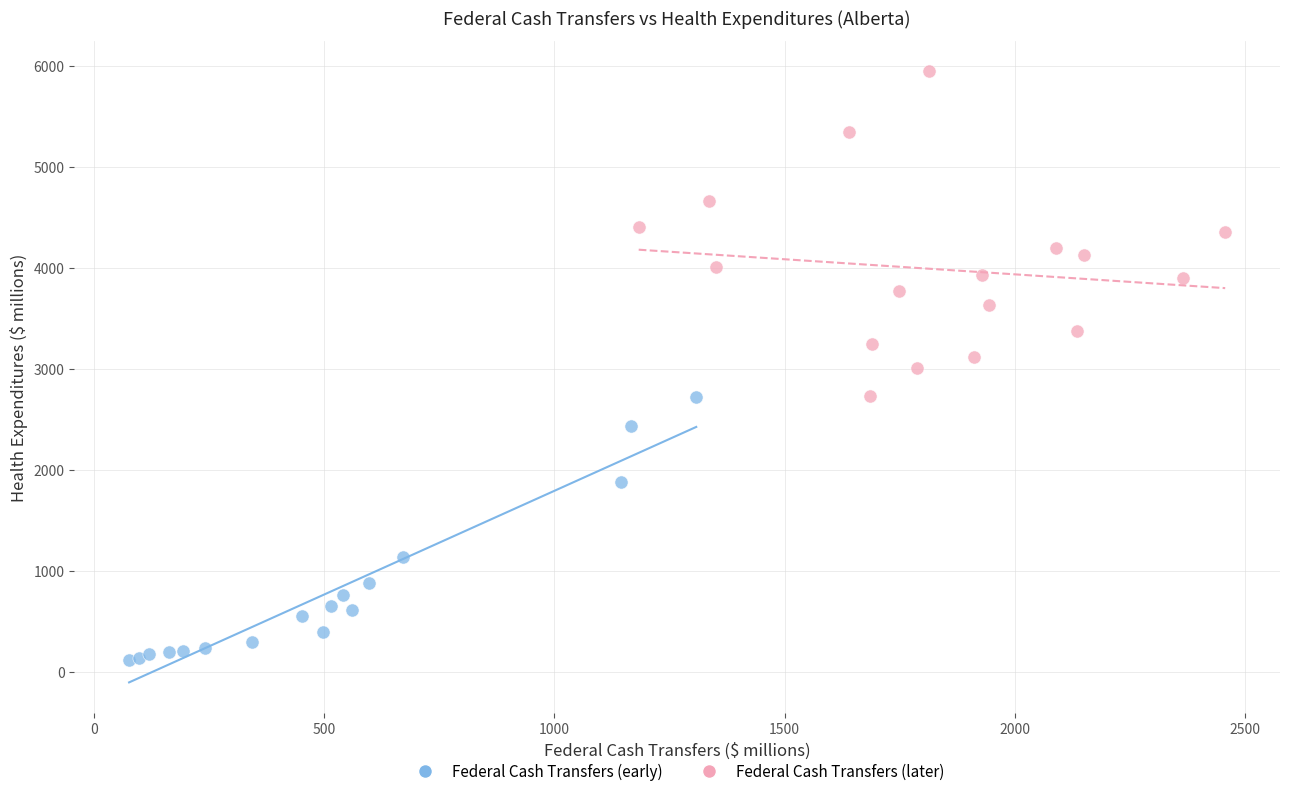

Which series has the largest Y range (max minus min)?

Federal Cash Transfers (later)